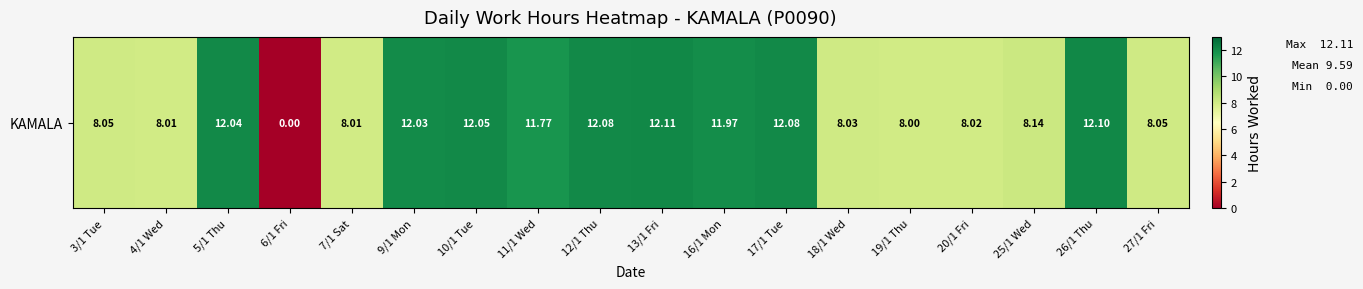

Where is the data nearest to the value 6?

19/1 Thu